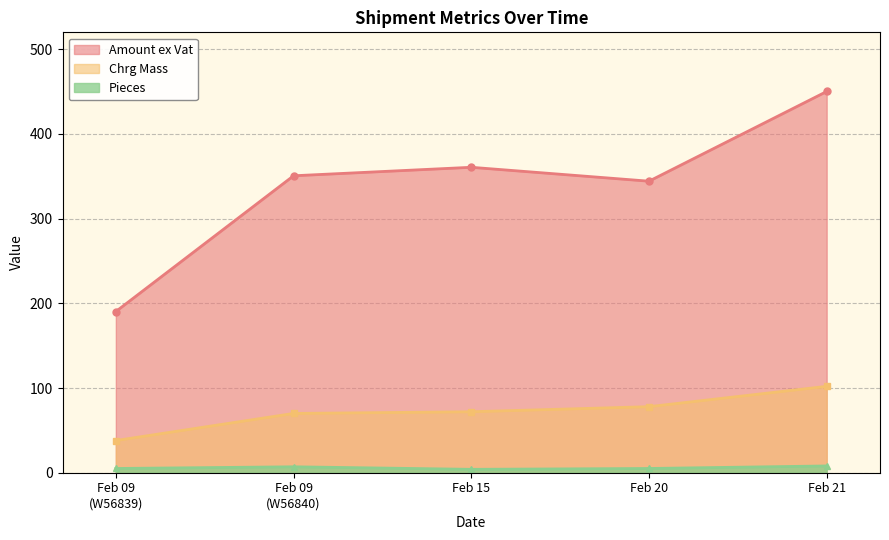

Count the number of categories in the chart.

5